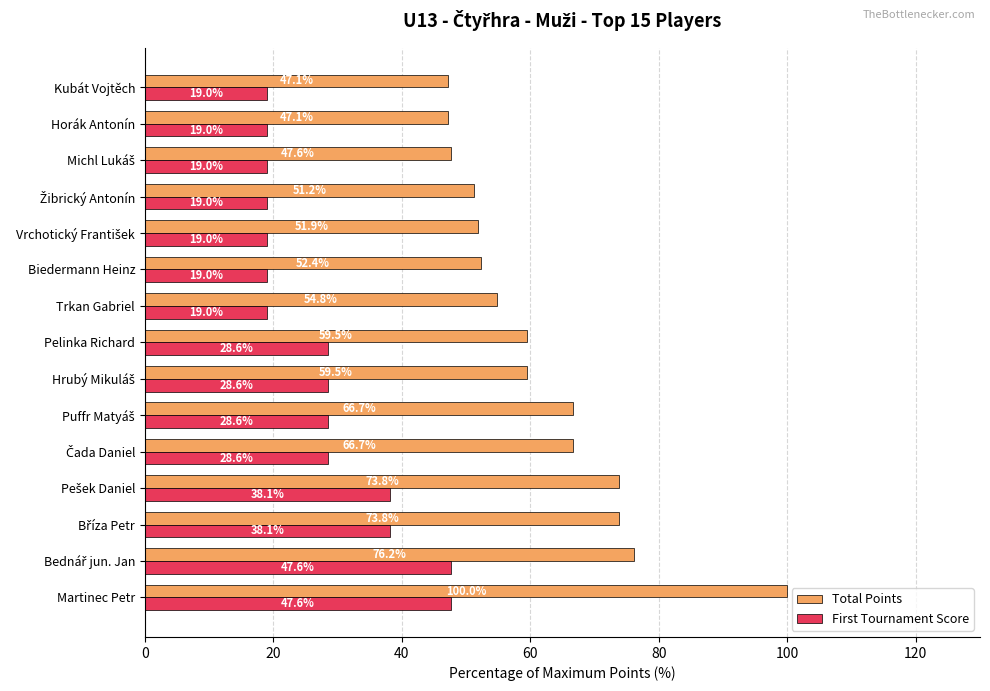

Which series has the widest spread of values?

Total Points